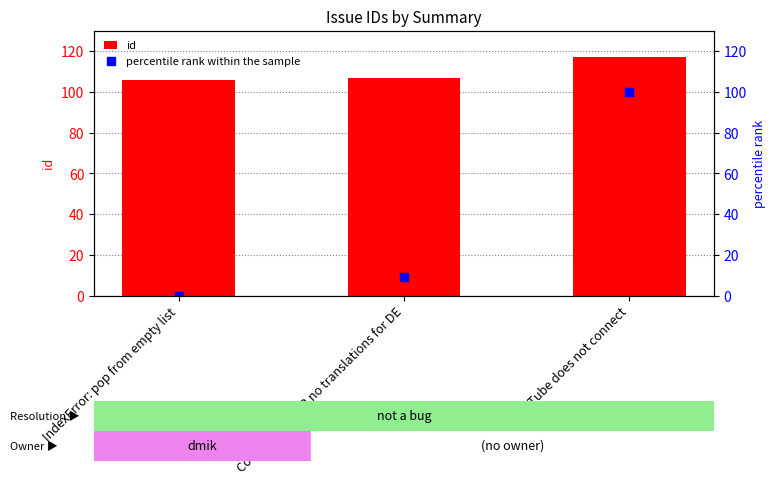

What are all the series names shown in the legend?

id, percentile rank within the sample